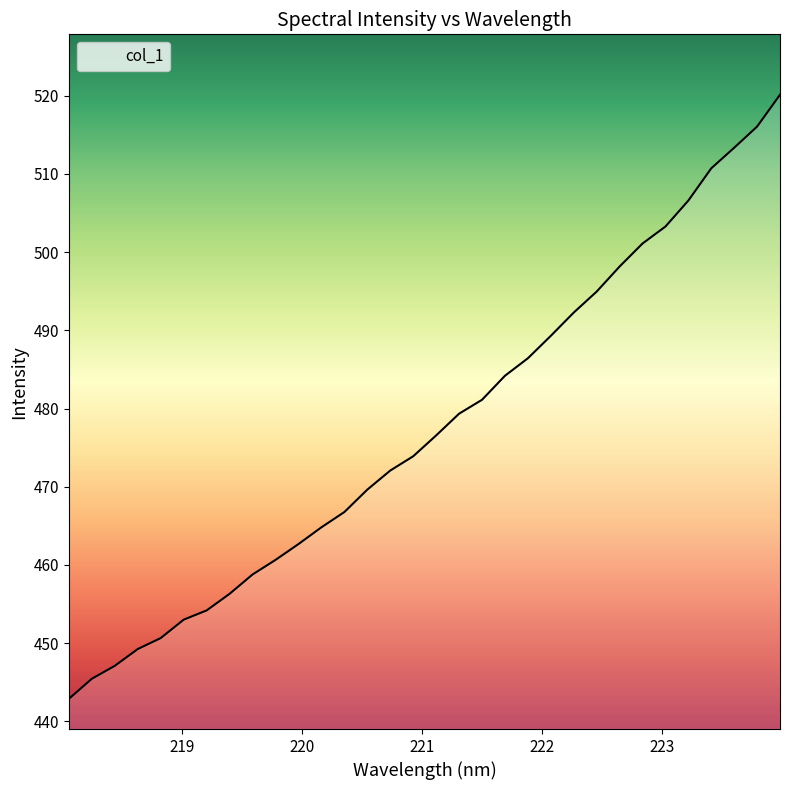

What is the maximum value shown in the chart?

520.1